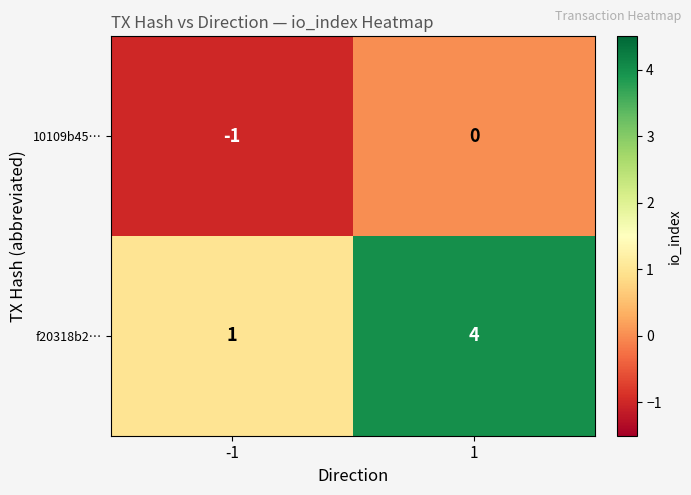

Rank the series at 1 from lowest to highest value.

10109b45…, f20318b2…